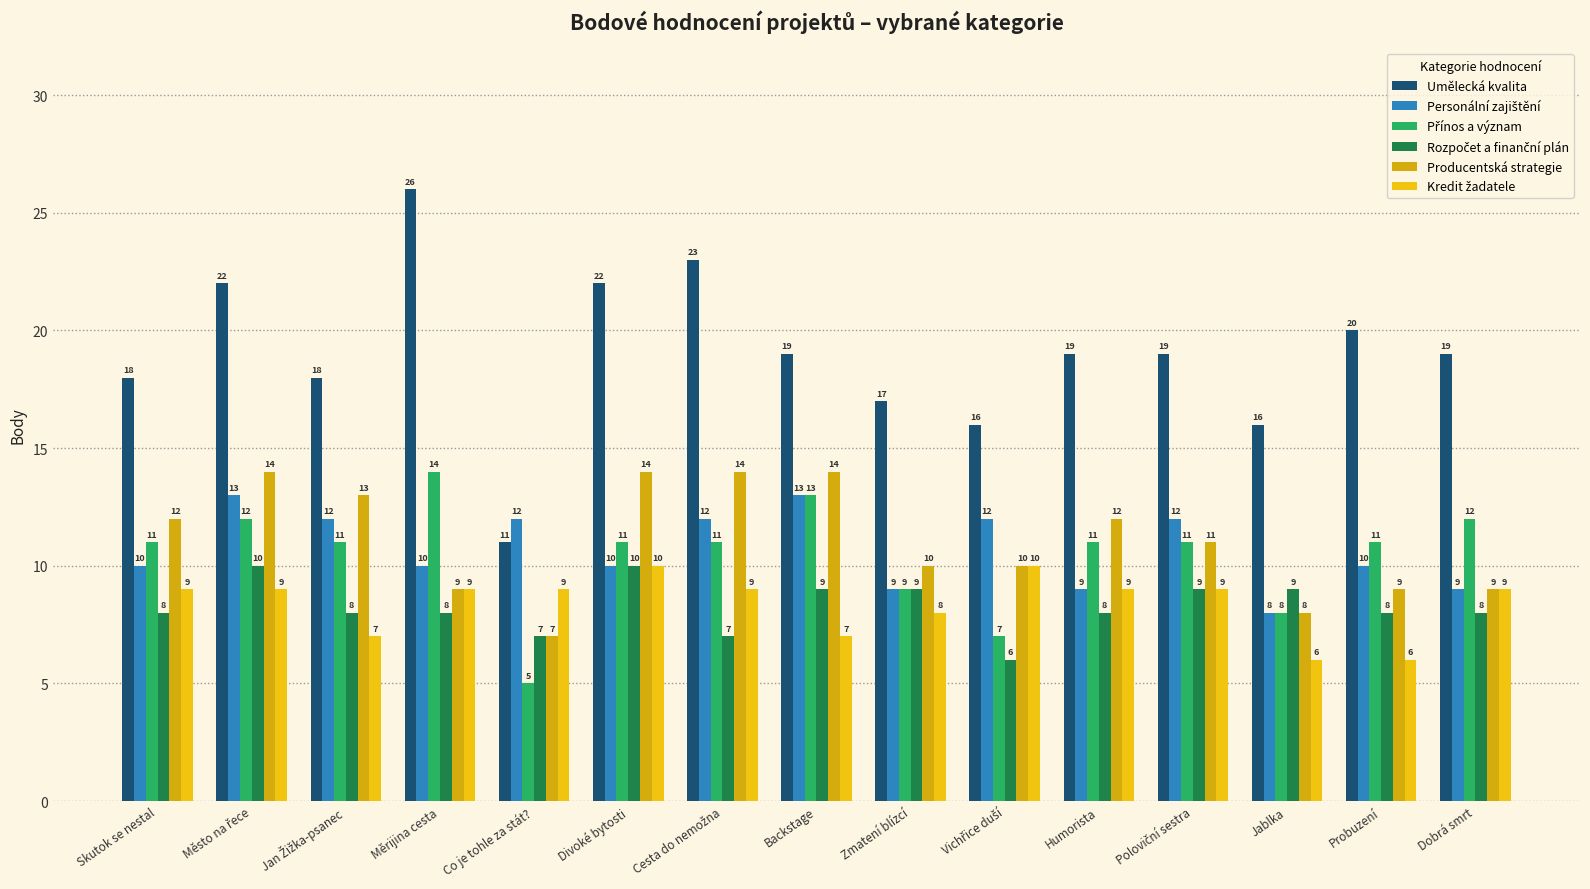

Which series changed the most between Vichřice duší and Jablka?

Personální zajištění